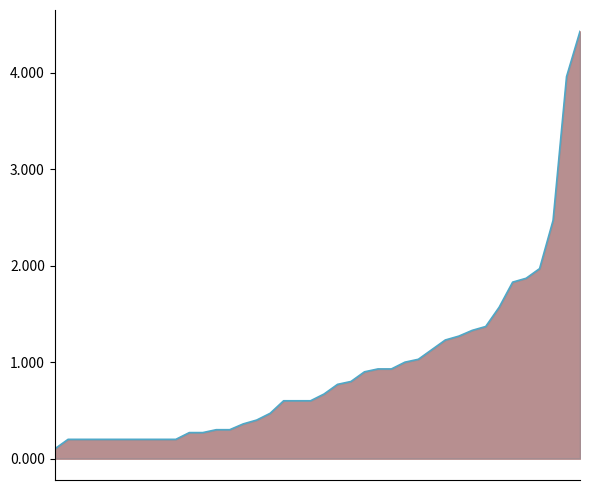

The value at 12 is 0.3. True or false?

True